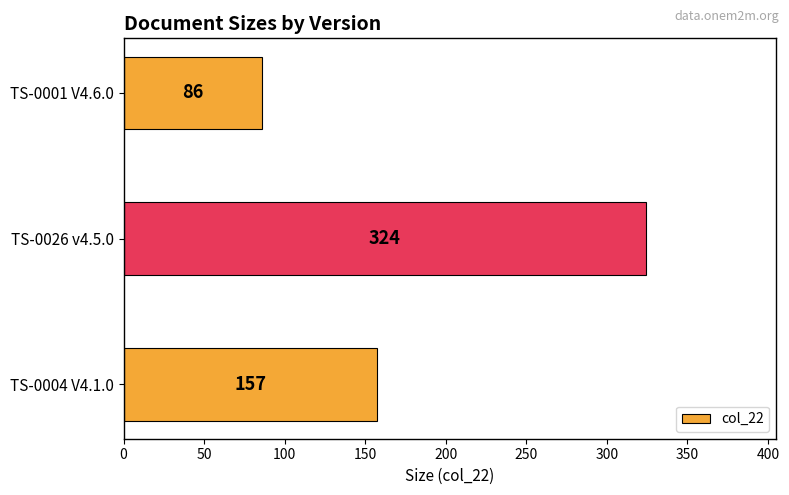

What is the change in value from TS-0026 v4.5.0 to TS-0001 V4.6.0?

-238